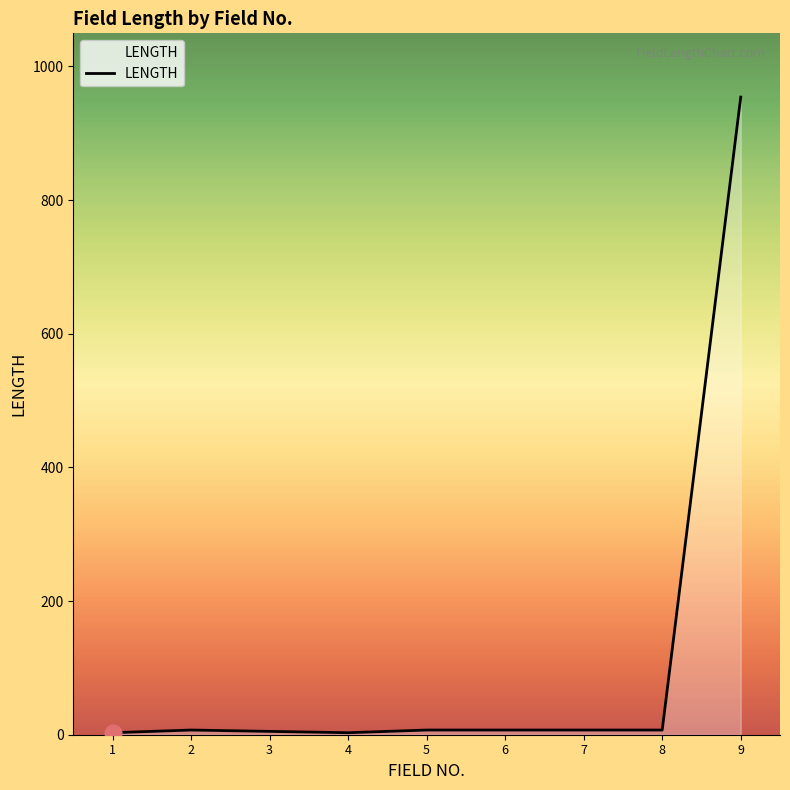

Is it true that the value at 9 is 954?

True